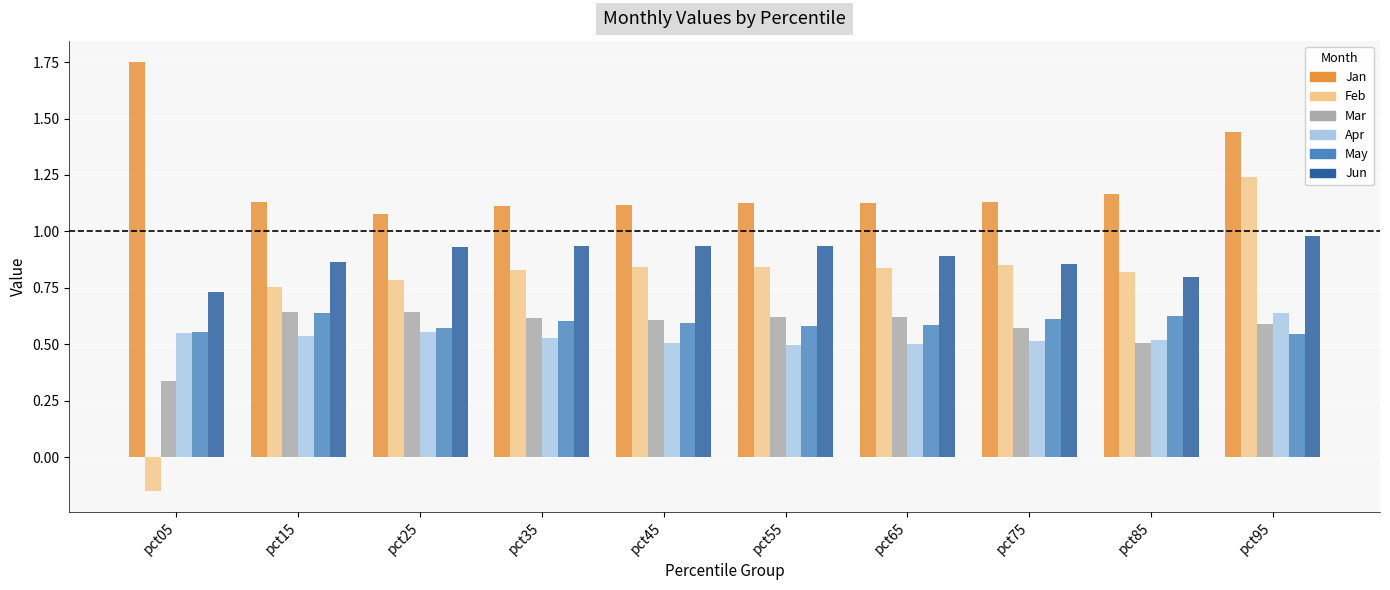

Which series has the widest spread of values?

Feb